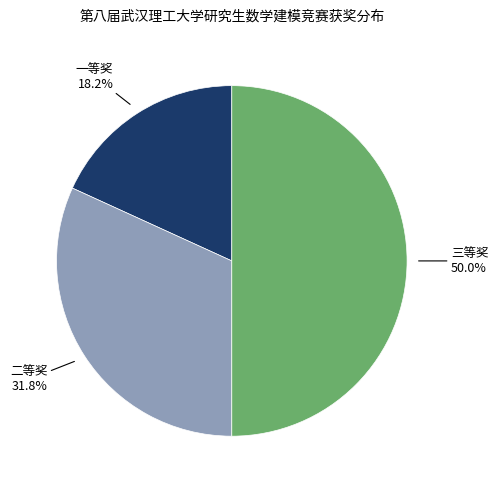

Which slice is the smallest?

一等奖